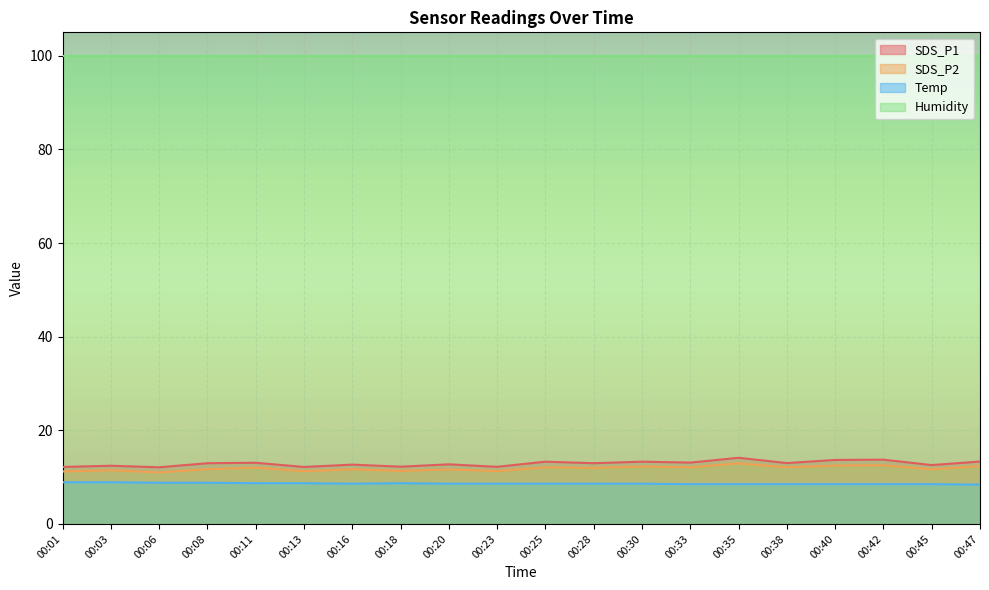

What is the difference between the highest and lowest values at 00:08?

91.1